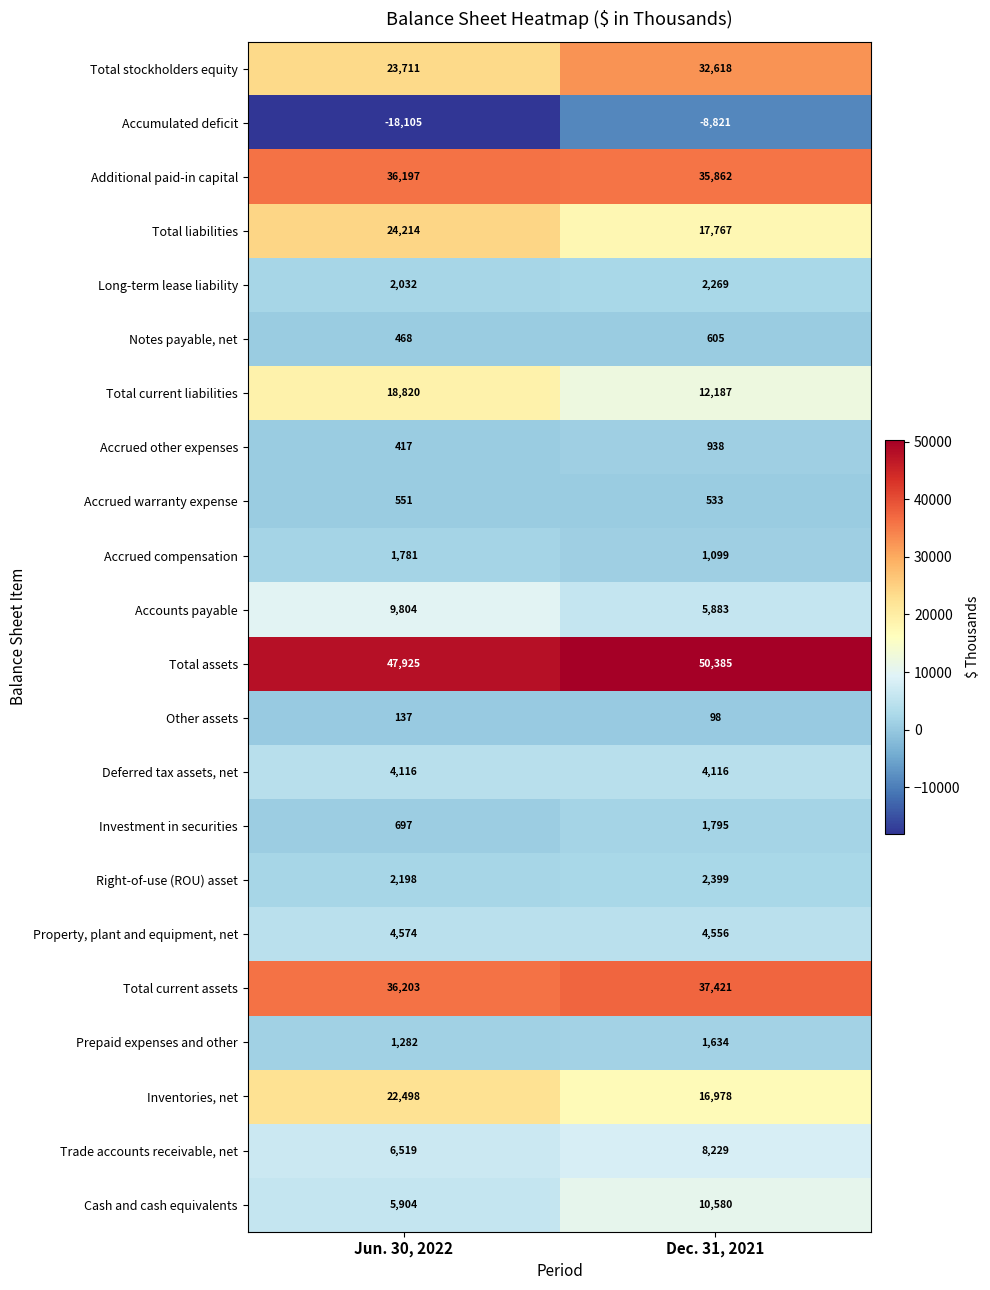

At how many categories does at least one series exceed 38466?

2